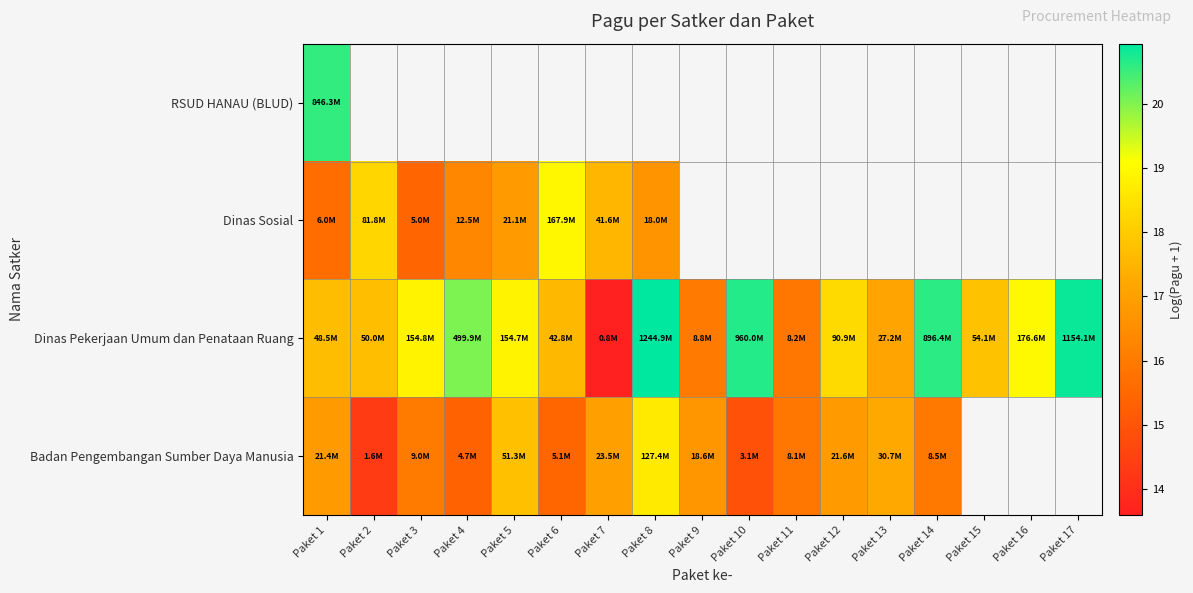

Which series has the largest total across all categories?

Dinas Pekerjaan Umum dan Penataan Ruang